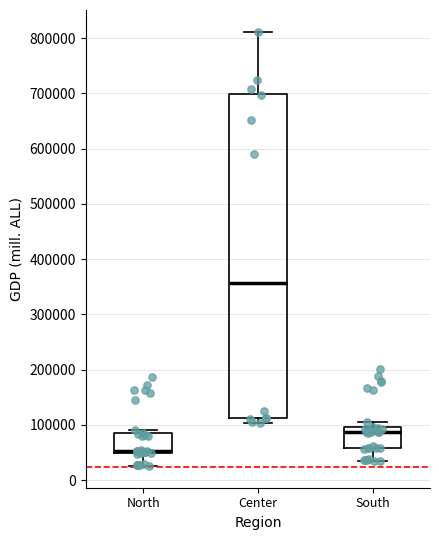

Reading left to right, read every box against the y-axis: the position of its median line, the range the box covers, and the ends of its whiskers. The values are not printed on the chart, so give them approximately, as read against the axis.

North: median 50000 (just above the box's lower edge), box 50000 to 90000, whiskers 30000 to 90000 (just above the box's upper edge)
Center: median 360000, box 110000 to 700000, whiskers 100000 to 810000
South: median 90000, box 60000 to 100000, whiskers 30000 to 110000